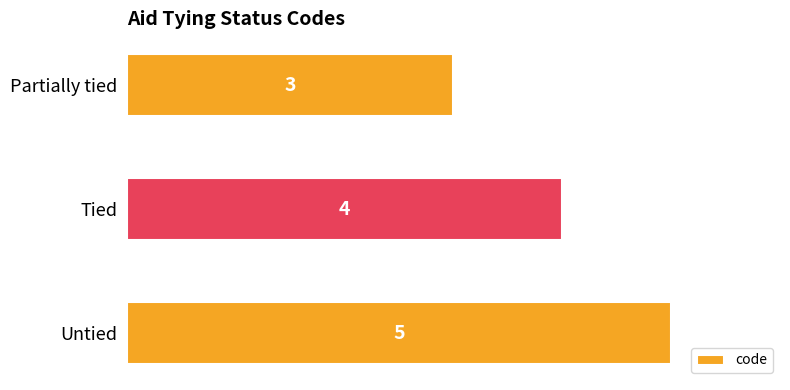

What is the label of the 3rd bar from the top?

Untied